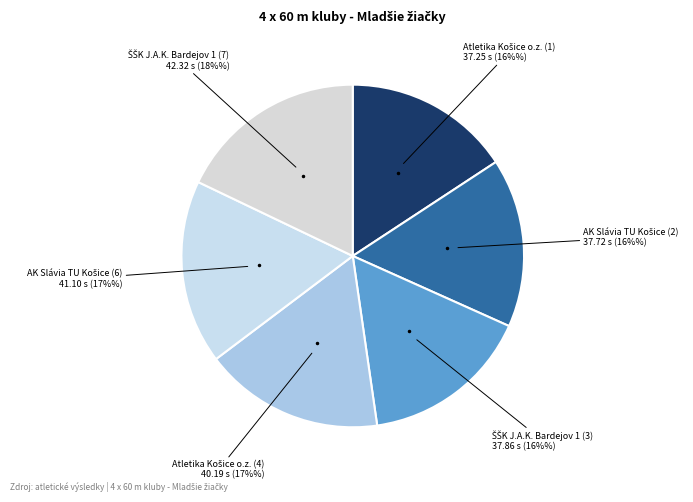

How many segments does this pie chart have?

6